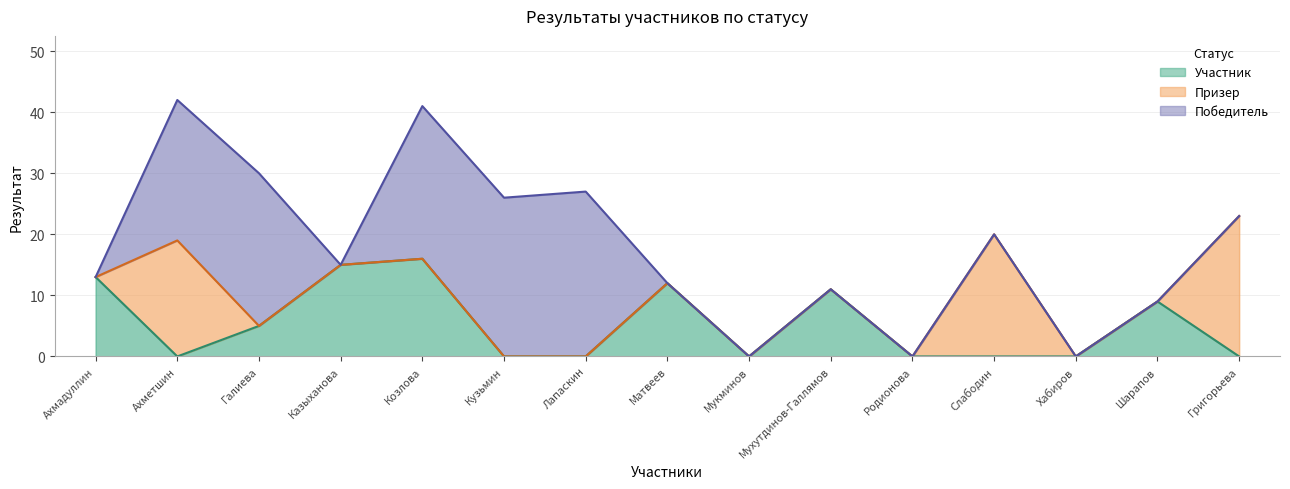

True or false: Победитель and Призер cross at least once.

False